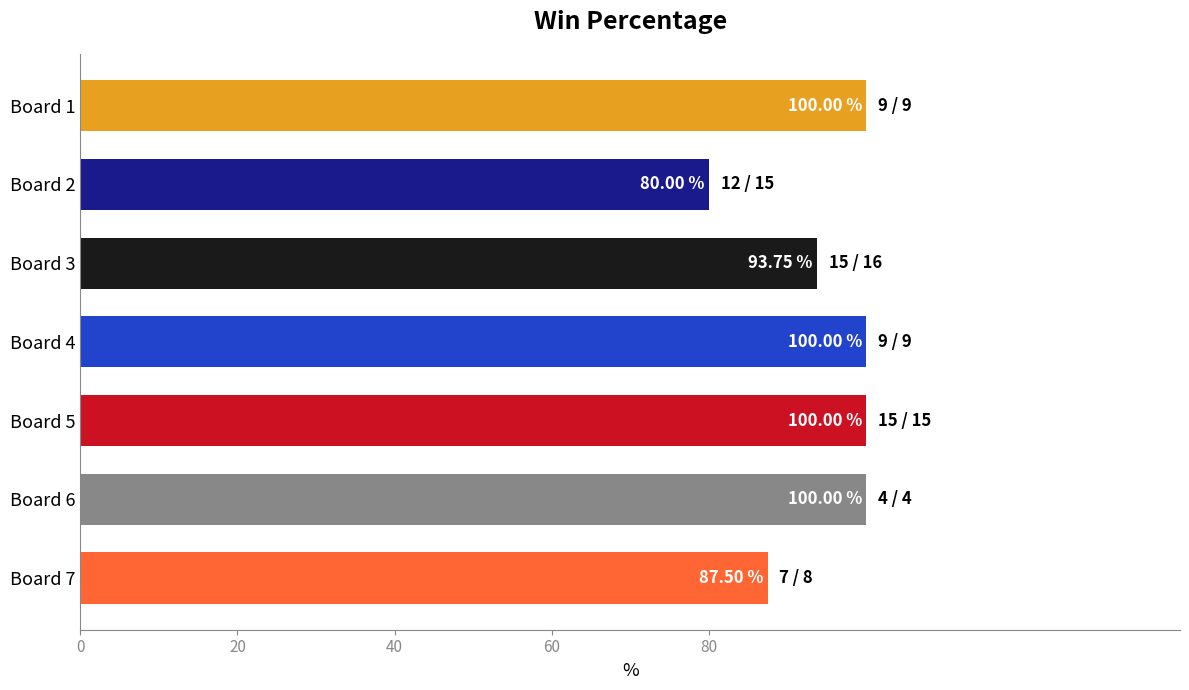

Which label corresponds to the smallest value in the chart?

Board 2